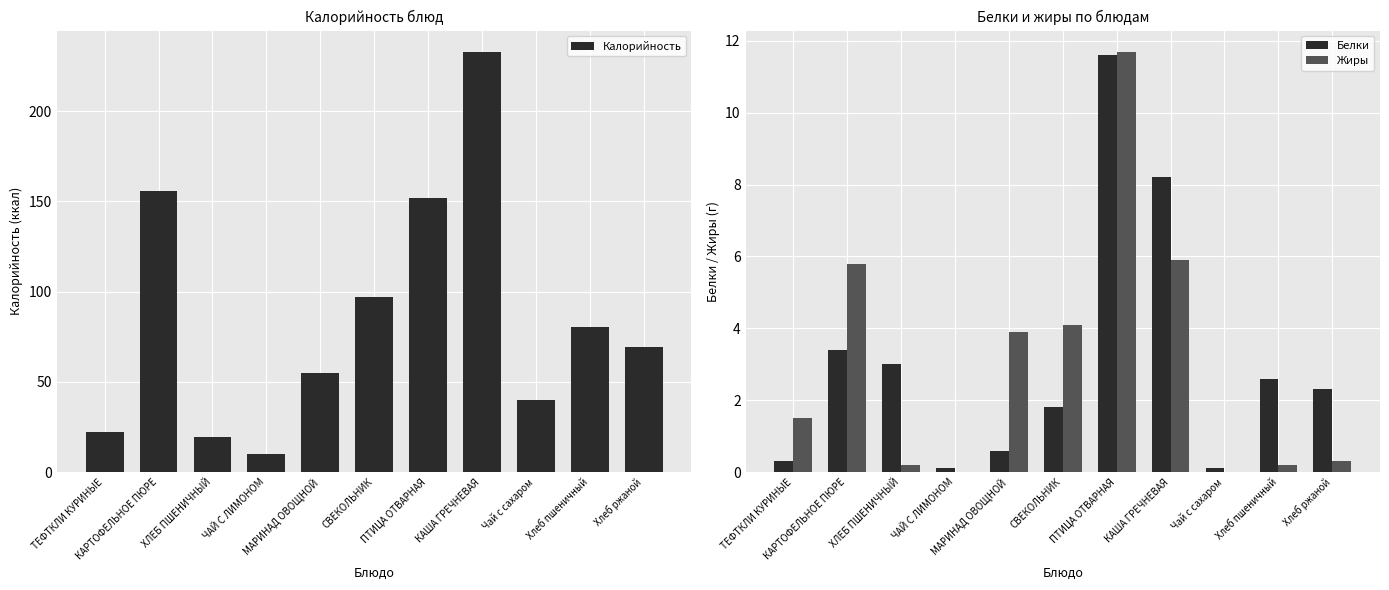

Reading right to left, extract all data points from this chart.

Калорийность: Хлеб ржаной=69.3	Хлеб пшеничный=80.4	Чай с сахаром=39.7	КАША ГРЕЧНЕВАЯ=233.1	ПТИЦА ОТВАРНАЯ=151.9	СВЕКОЛЬНИК=97.2	МАРИНАД ОВОЩНОЙ=55.2	ЧАЙ С ЛИМОНОМ=10.0	ХЛЕБ ПШЕНИЧНЫЙ=19.5	КАРТОФЕЛЬНОЕ ПЮРЕ=156.0	ТЕФТКЛИ КУРИНЫЕ=22.4
Белки: Хлеб ржаной=2.3	Хлеб пшеничный=2.6	Чай с сахаром=0.1	КАША ГРЕЧНЕВАЯ=8.2	ПТИЦА ОТВАРНАЯ=11.6	СВЕКОЛЬНИК=1.8	МАРИНАД ОВОЩНОЙ=0.6	ЧАЙ С ЛИМОНОМ=0.1	ХЛЕБ ПШЕНИЧНЫЙ=3.0	КАРТОФЕЛЬНОЕ ПЮРЕ=3.4	ТЕФТКЛИ КУРИНЫЕ=0.3
Жиры: Хлеб ржаной=0.3	Хлеб пшеничный=0.2	Чай с сахаром=0.0	КАША ГРЕЧНЕВАЯ=5.9	ПТИЦА ОТВАРНАЯ=11.7	СВЕКОЛЬНИК=4.1	МАРИНАД ОВОЩНОЙ=3.9	ЧАЙ С ЛИМОНОМ=0.0	ХЛЕБ ПШЕНИЧНЫЙ=0.2	КАРТОФЕЛЬНОЕ ПЮРЕ=5.8	ТЕФТКЛИ КУРИНЫЕ=1.5